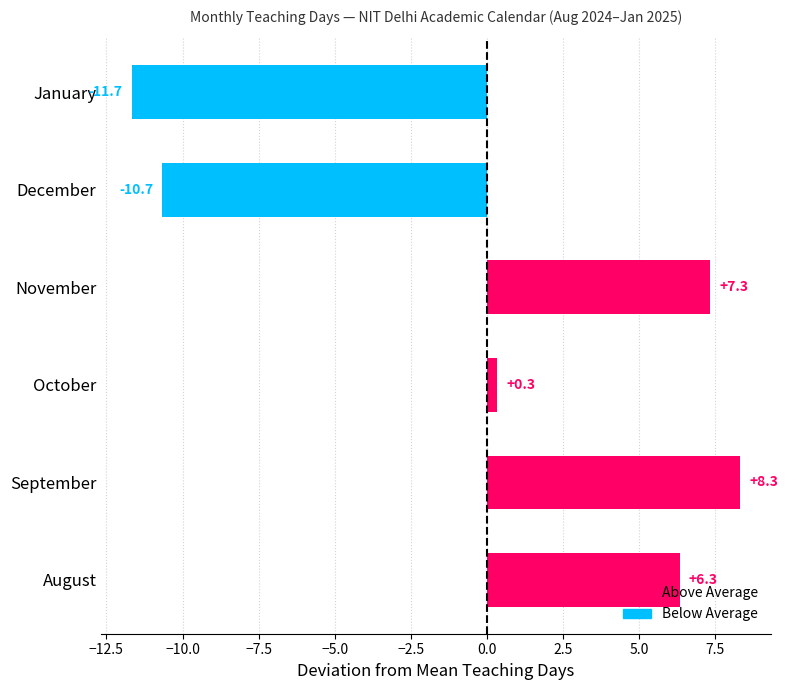

What is the smallest value displayed?

-11.7